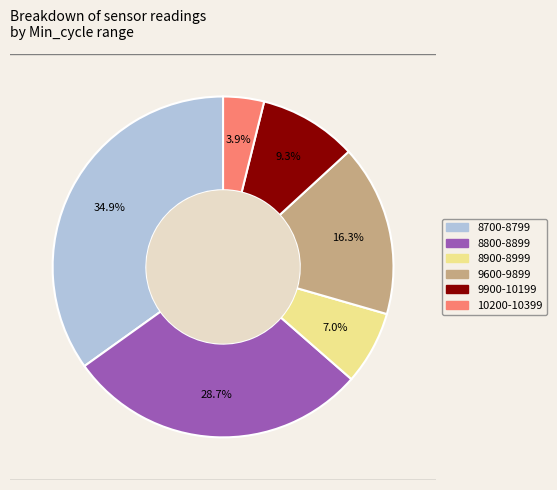

Is there a majority slice in this chart?

No